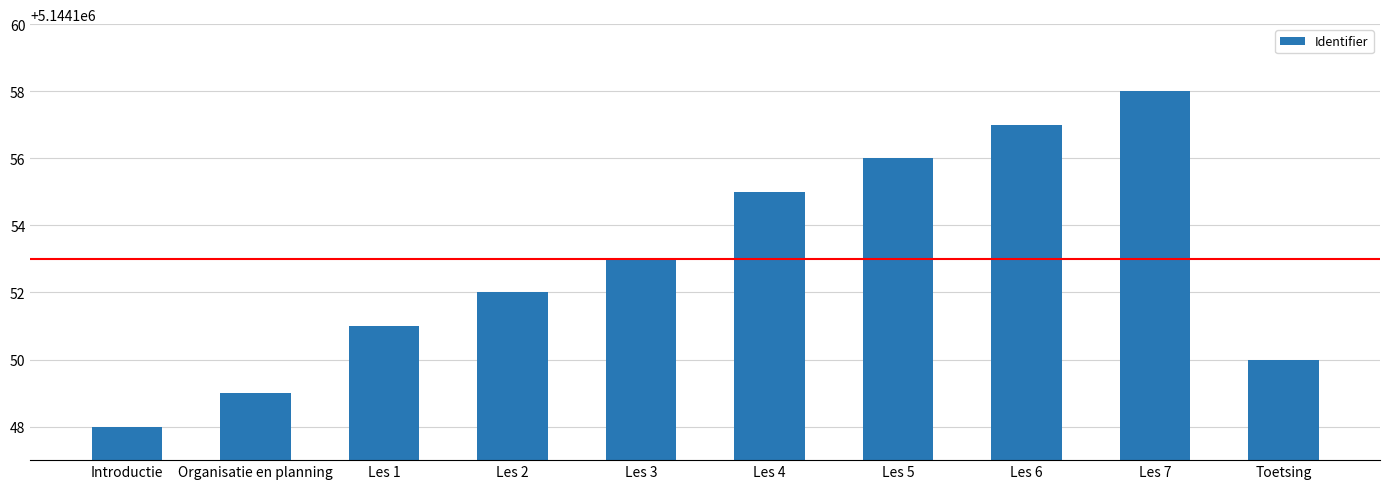

How many data points are less than 5144153?

5